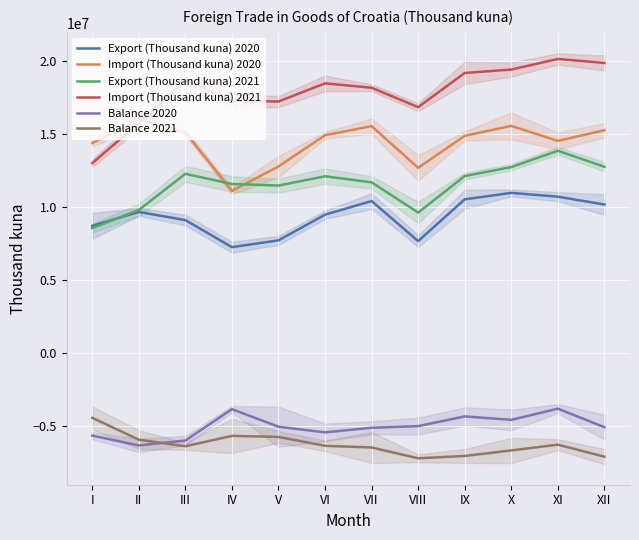

What is the difference between the maximum and minimum values in the Balance 2020 series?

2515304